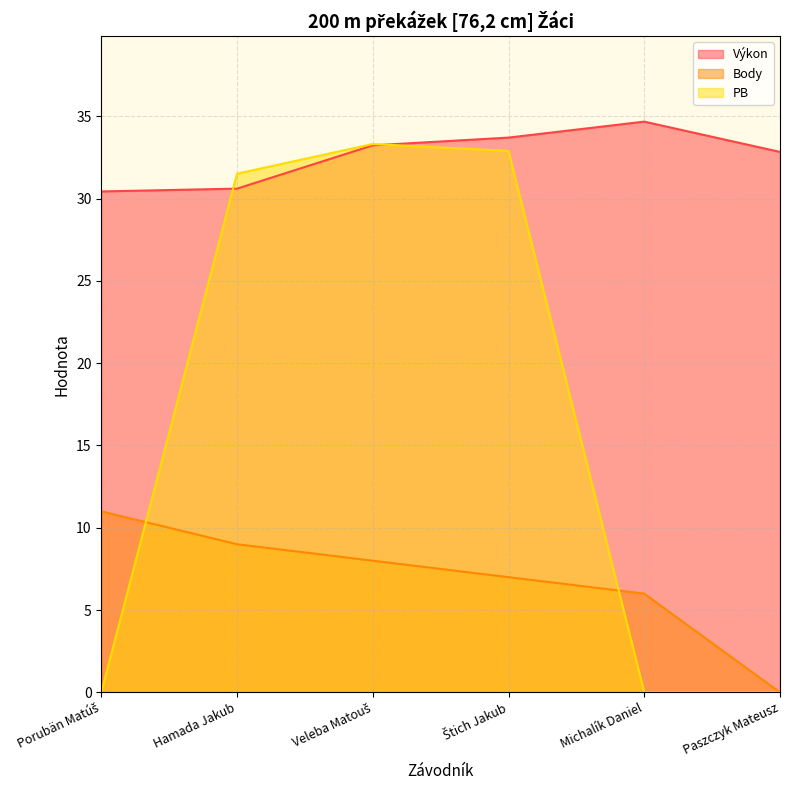

Is the value of Body at Štich Jakub greater than the value of PB at Hamada Jakub?

No